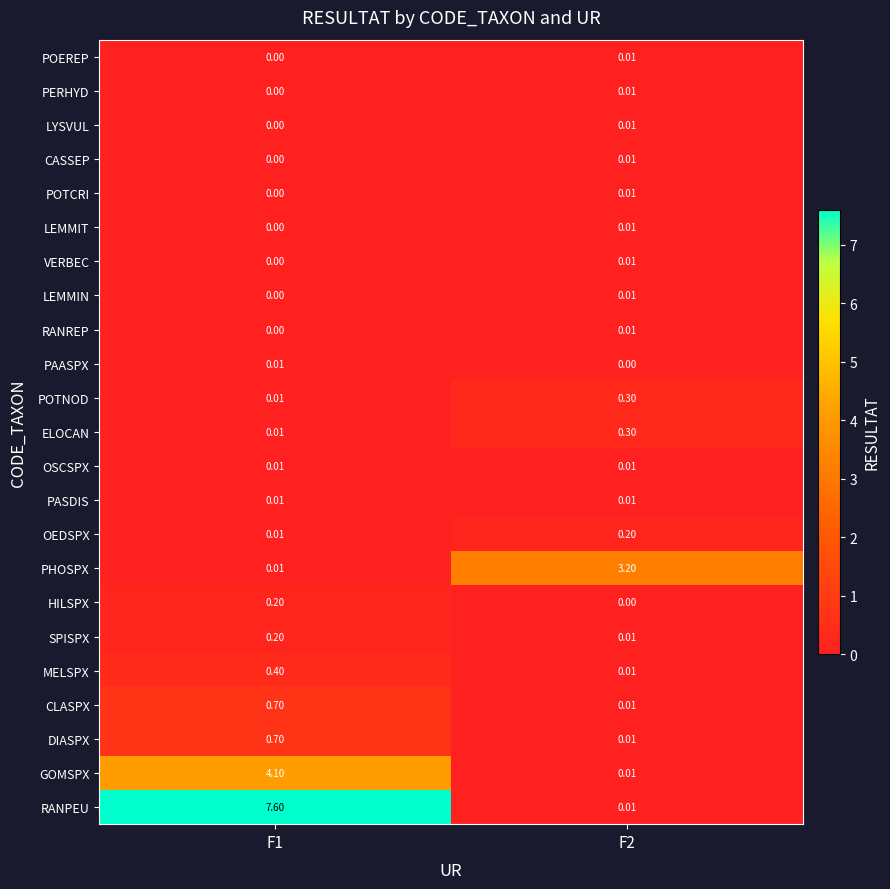

Which series has the largest total across all categories?

RANPEU